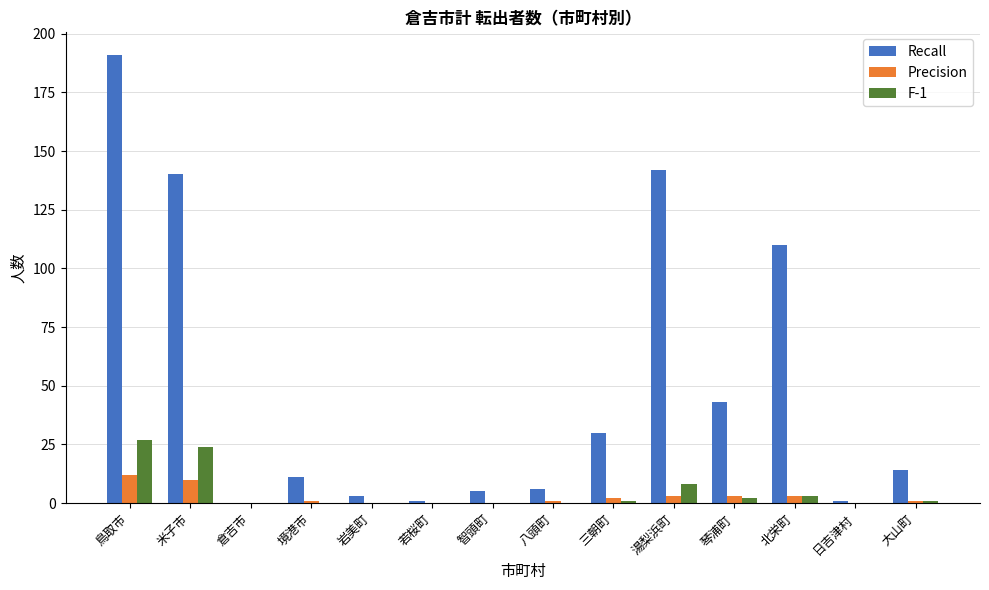

What is the approximate value of Recall at 三朝町, to the nearest 5?

30